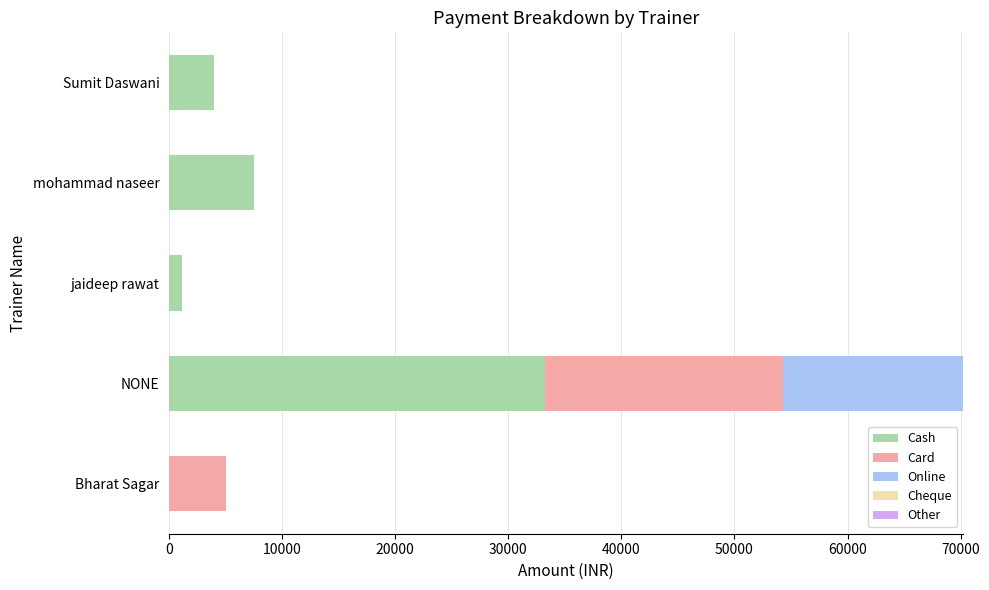

The value of Cash at mohammad naseer is 7500. True or false?

True